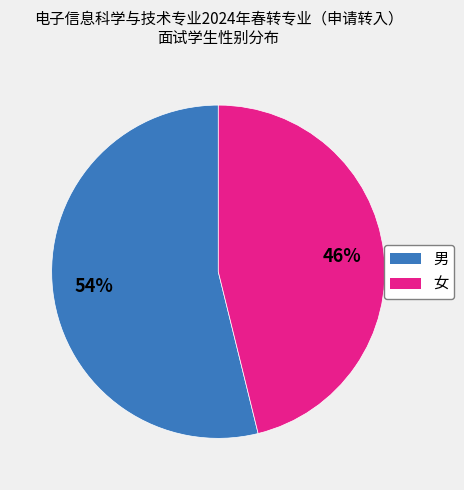

How many segments does this pie chart have?

2